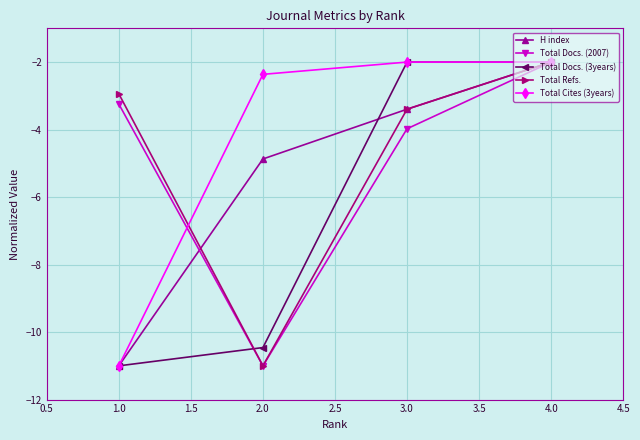

What is the highest value of the Total Docs. (2007) series?

-2.0